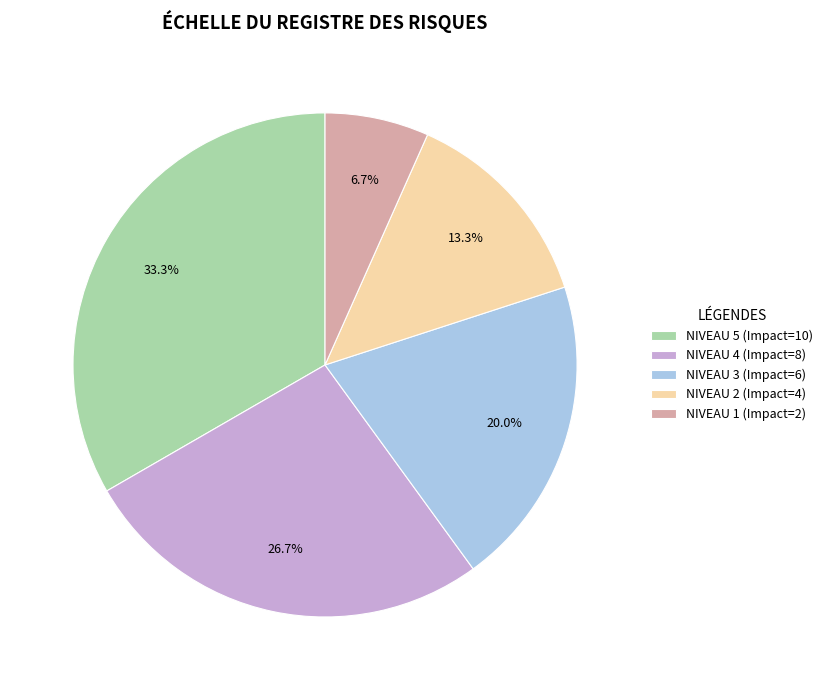

How much of the chart is everything except NIVEAU 2 (Impact=4)?

86.7%